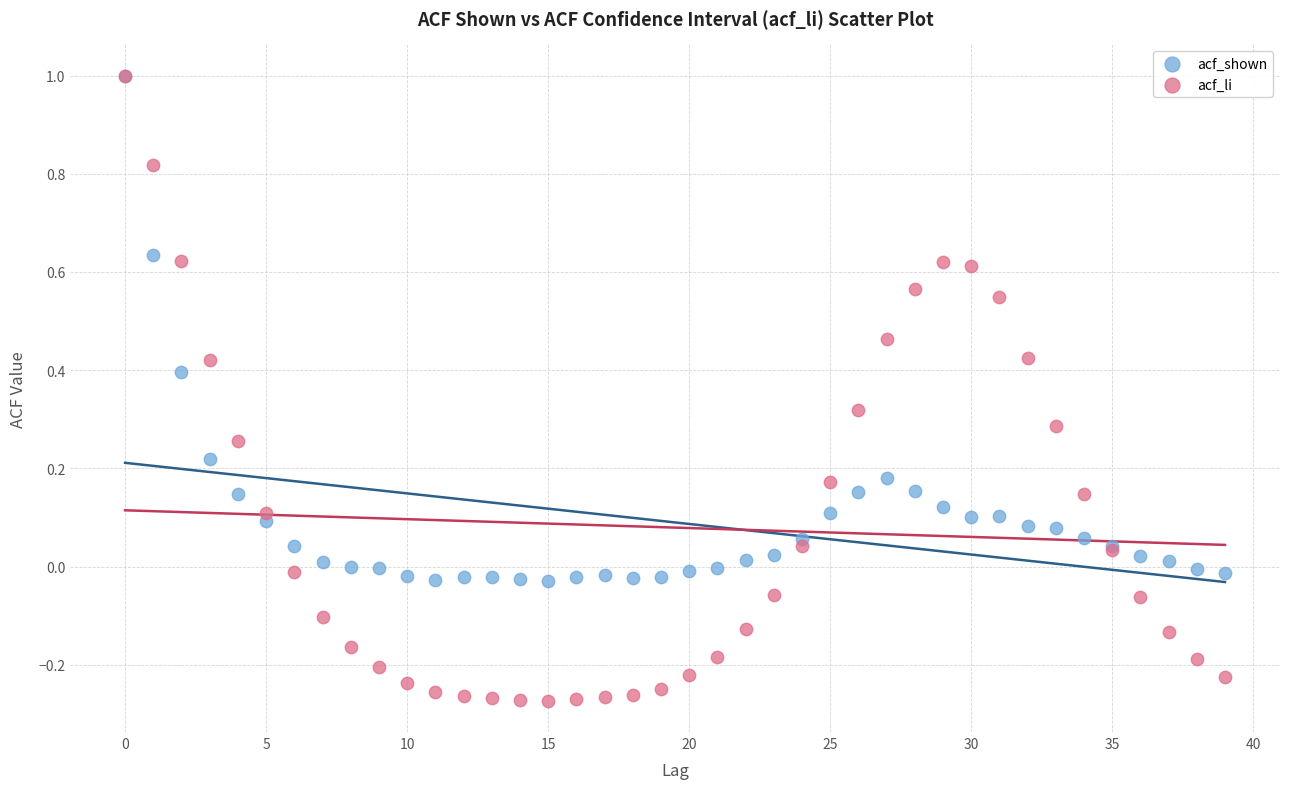

What are all the series names shown in the legend?

acf_shown, acf_li